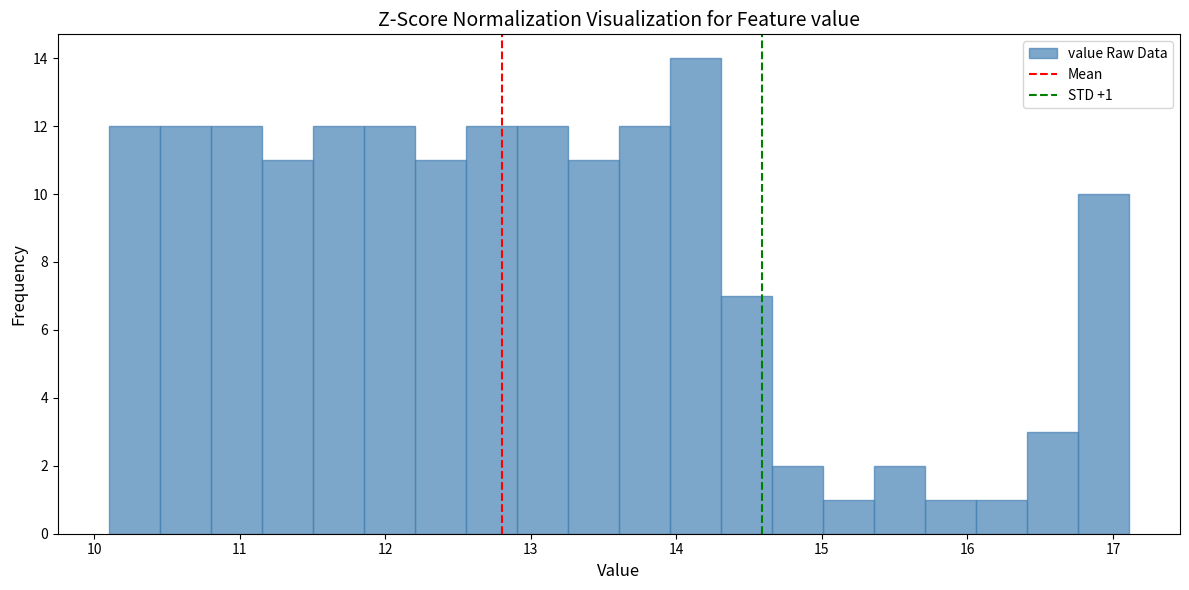

Read against the x-axis, roughly where is the centre of the tallest bar?

14.1